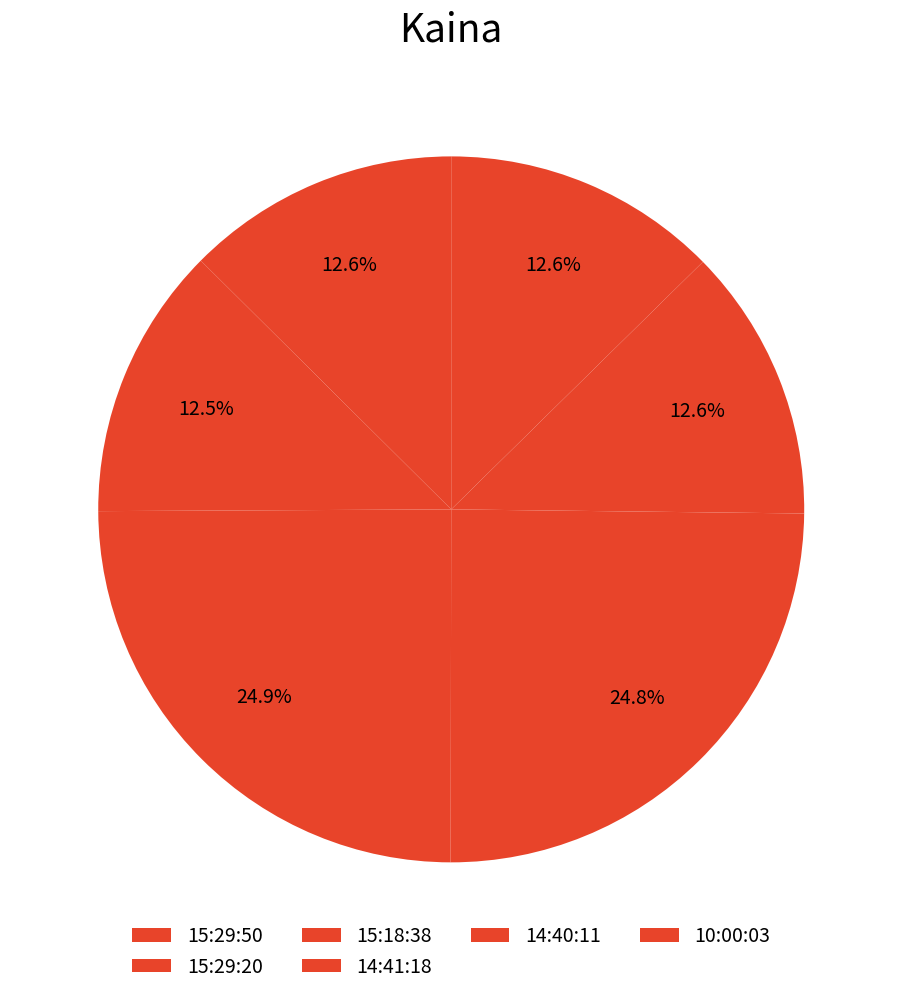

What is the total percentage of 15:29:20 and 15:18:38?

25.0%